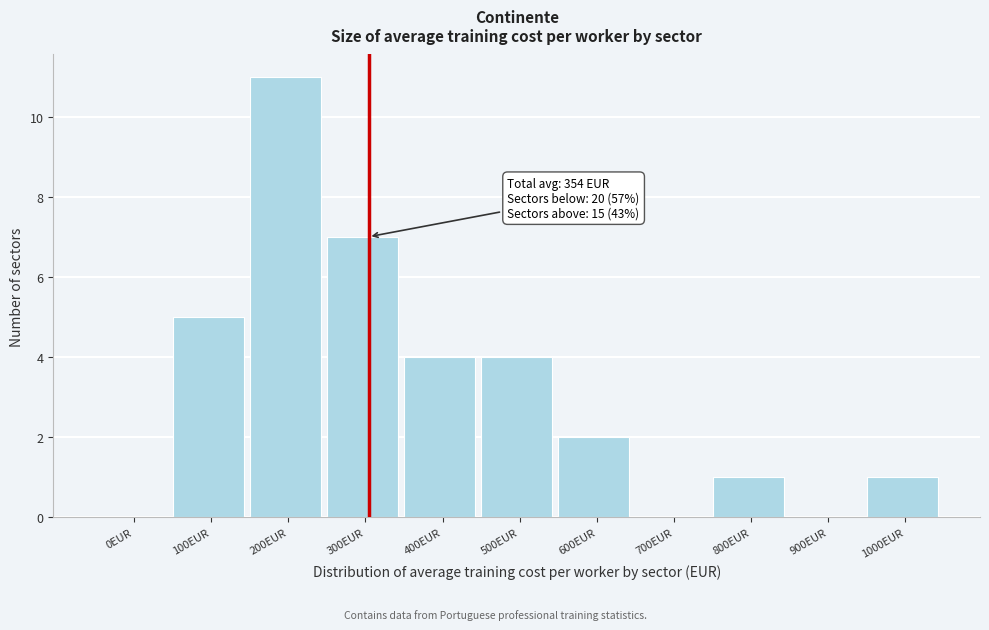

Reading left to right, what are all the values shown in this chart?

0EUR=0	100EUR=5	200EUR=11	300EUR=7	400EUR=4	500EUR=4	600EUR=2	700EUR=0	800EUR=1	900EUR=0	1000EUR=1